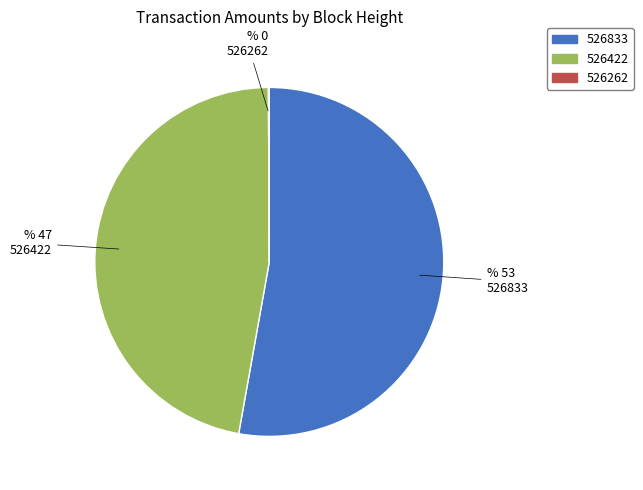

The 526422 slice represents 34% of the pie. True or false?

False